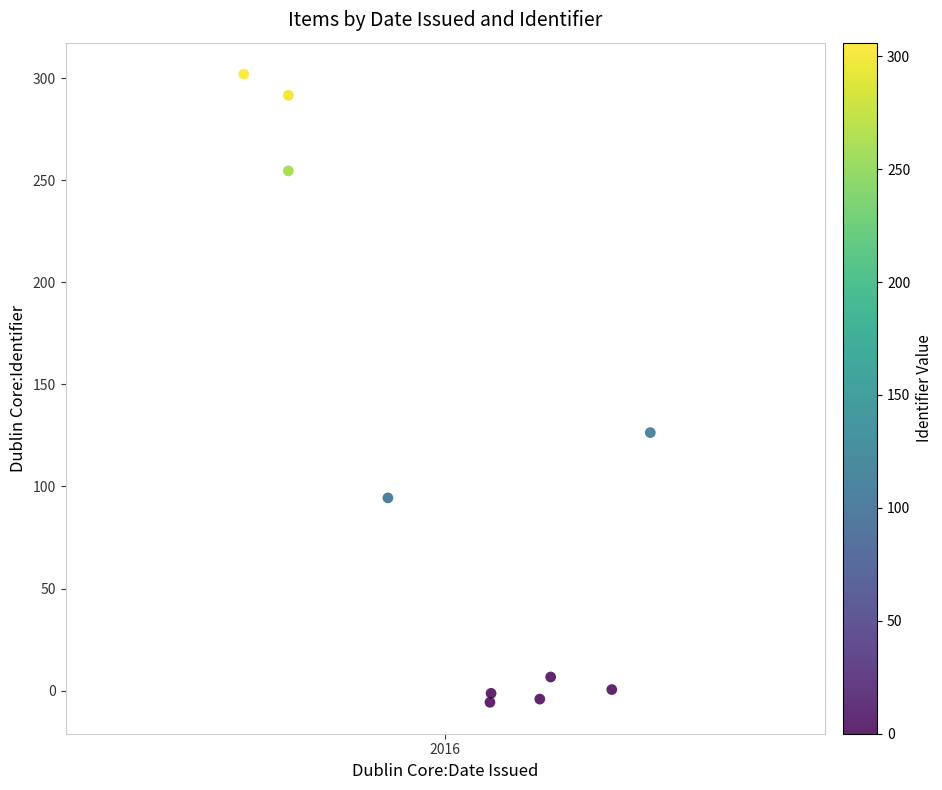

What is the range of X values (max minus min)?

0.5